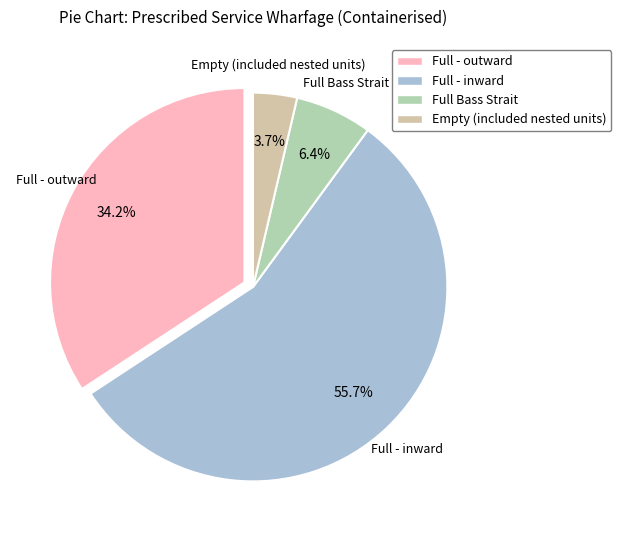

Which has a higher value, Empty (included nested units) or Full - inward?

Full - inward